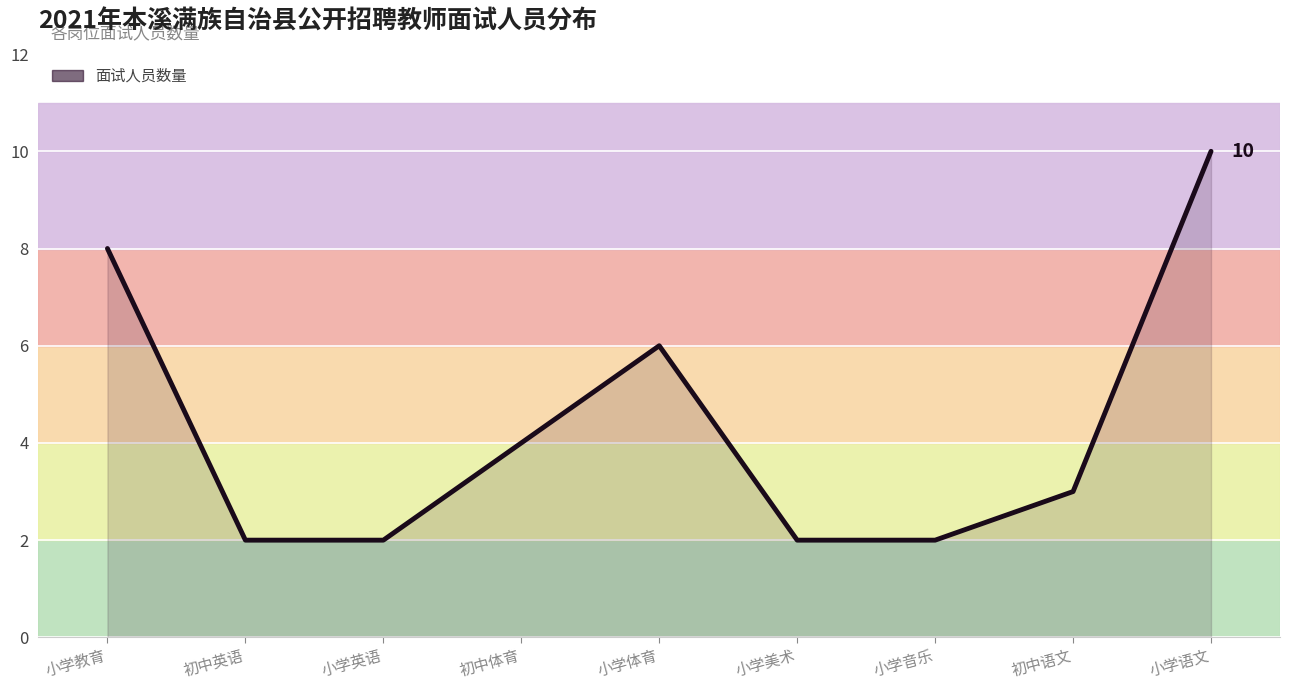

How many distinct data groups are displayed?

1